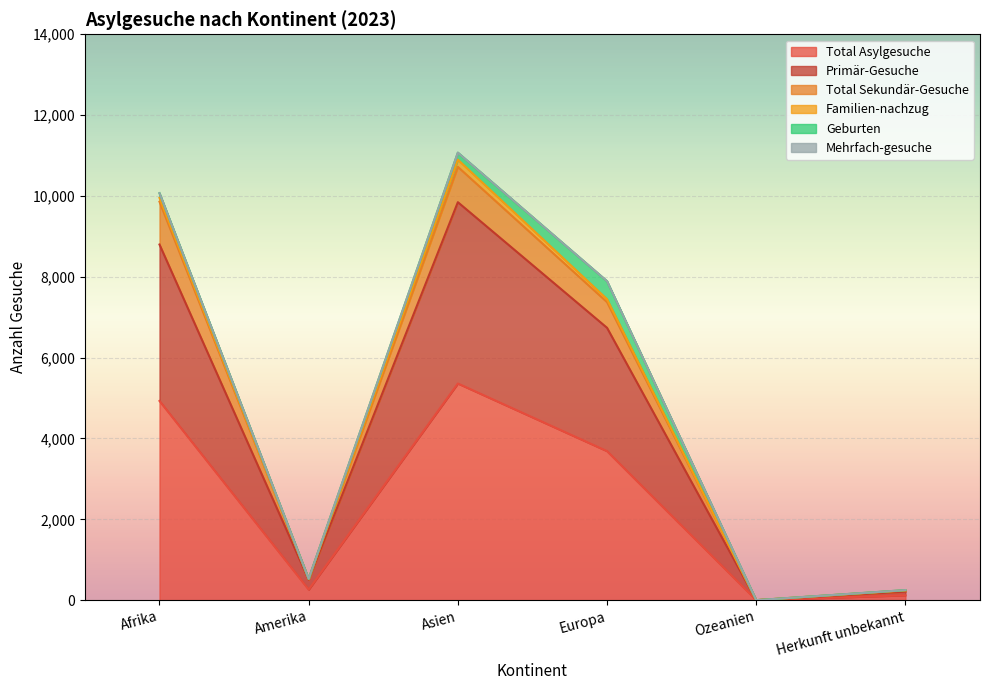

What is the spread (max minus min) of values at Amerika?

261